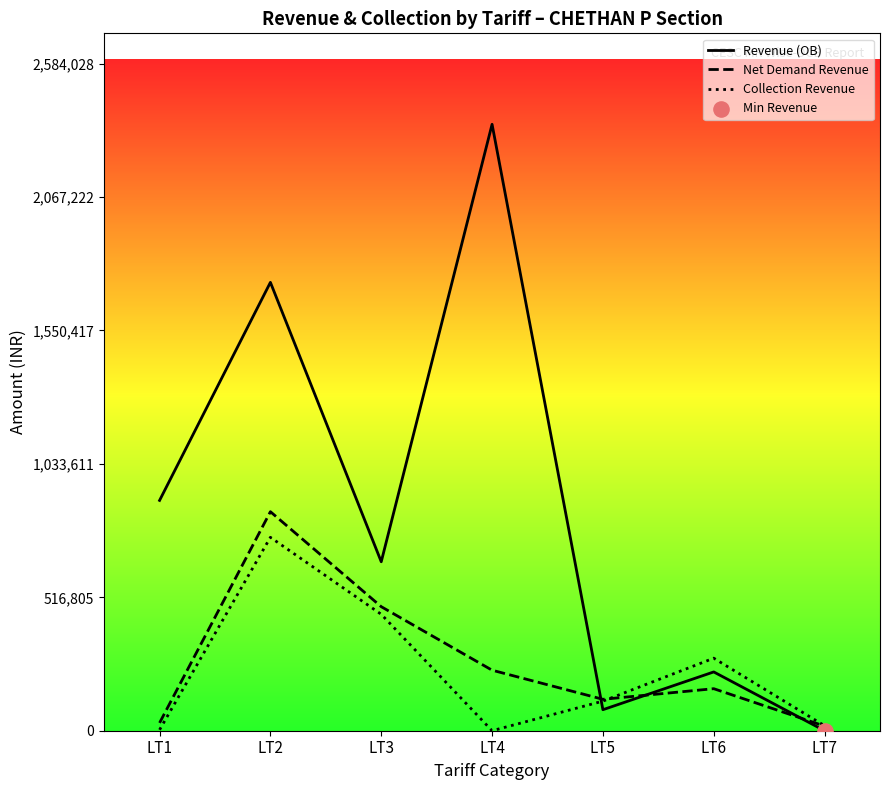

Which series has the largest total across all categories?

Revenue (OB)